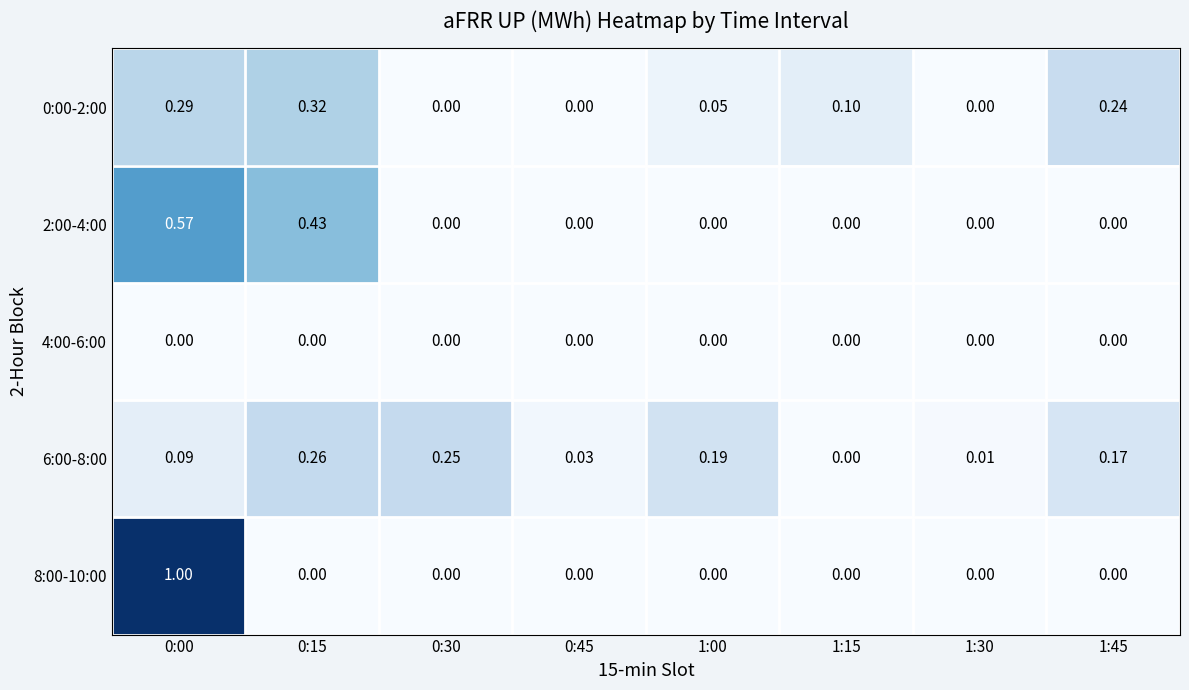

How many categories are shown in the chart?

8